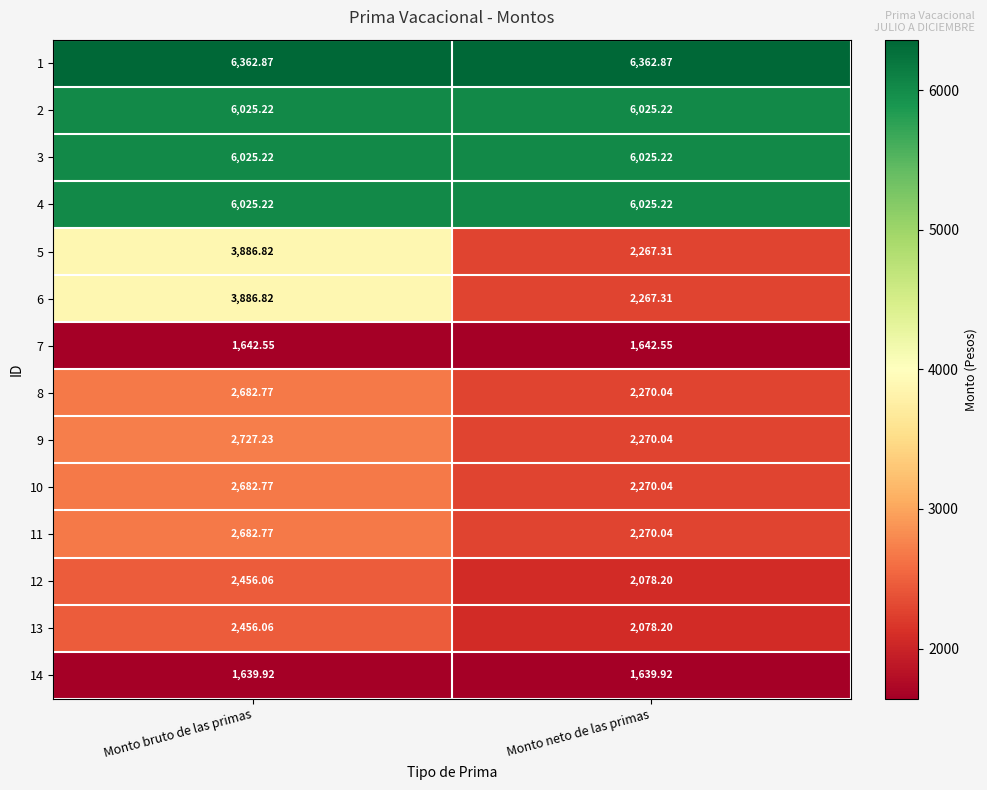

Rank the categories by 12 value from lowest to highest.

Monto neto de las primas, Monto bruto de las primas